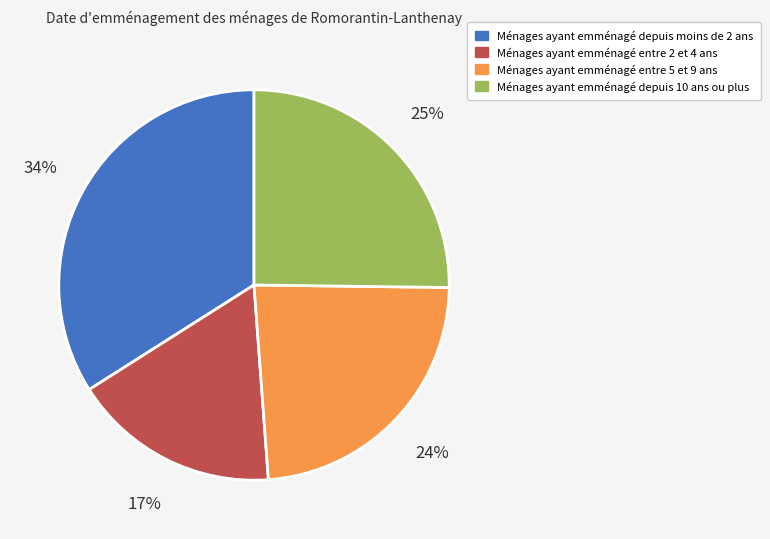

To the nearest percent, what is the difference between the largest and smallest slice percentages?

17%